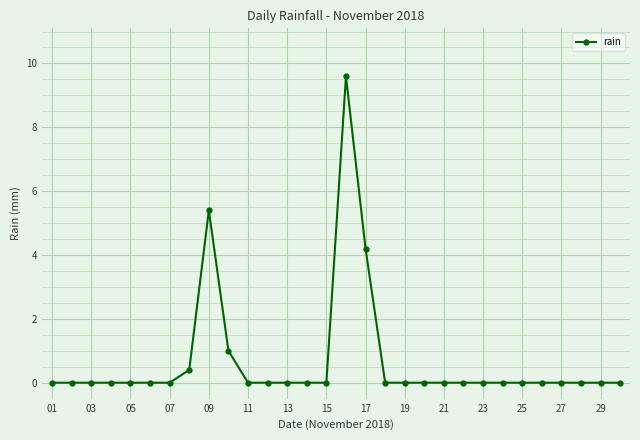

What is the sum of all values?

20.6